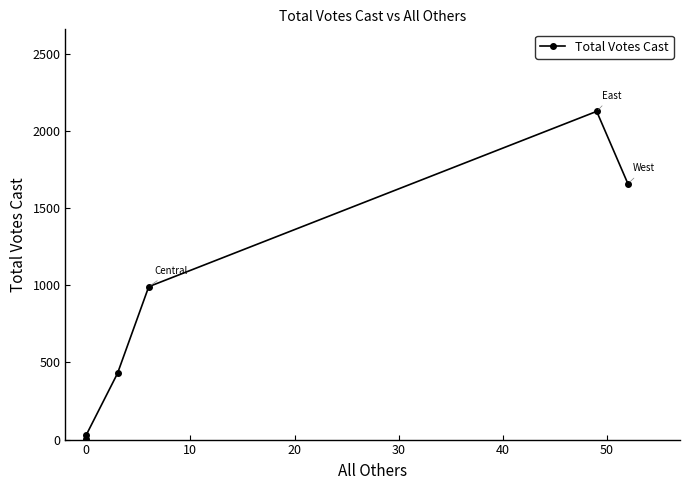

What is the maximum value shown in the chart?

2127